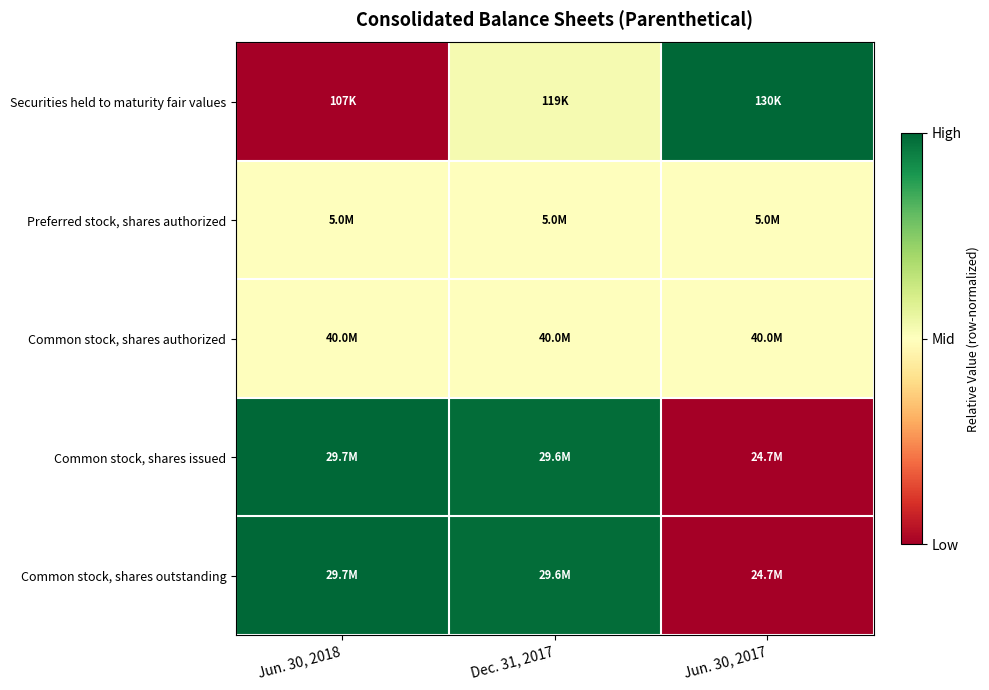

Reading right to left, extract all data points from this chart.

Securities held to maturity fair values: Jun. 30, 2017=1.0	Dec. 31, 2017=0.5	Jun. 30, 2018=0.0
Preferred stock, shares authorized: Jun. 30, 2017=0.5	Dec. 31, 2017=0.5	Jun. 30, 2018=0.5
Common stock, shares authorized: Jun. 30, 2017=0.5	Dec. 31, 2017=0.5	Jun. 30, 2018=0.5
Common stock, shares issued: Jun. 30, 2017=0.0	Dec. 31, 2017=1.0	Jun. 30, 2018=1.0
Common stock, shares outstanding: Jun. 30, 2017=0.0	Dec. 31, 2017=1.0	Jun. 30, 2018=1.0